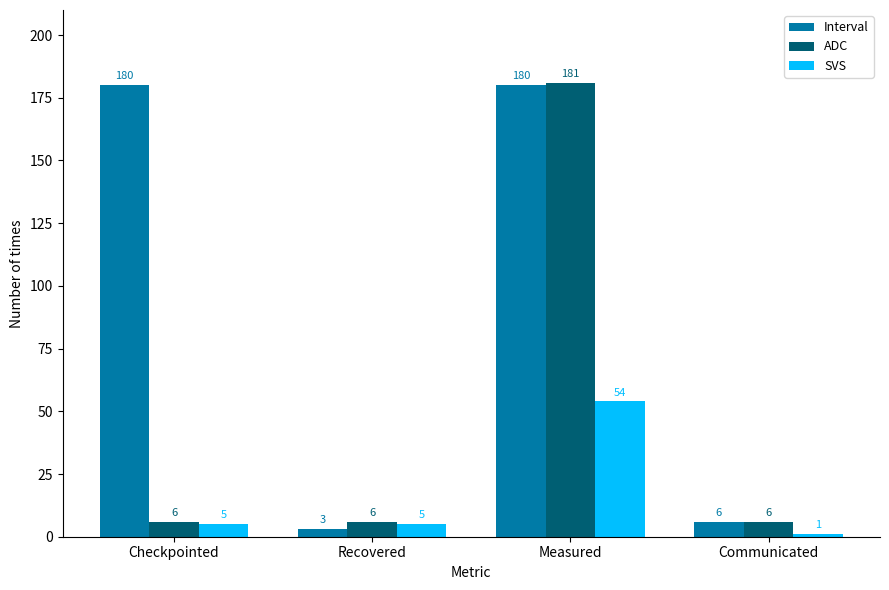

Reading left to right, extract all data points from this chart.

Interval: 180	3	180	6
ADC: 6	6	181	6
SVS: 5	5	54	1